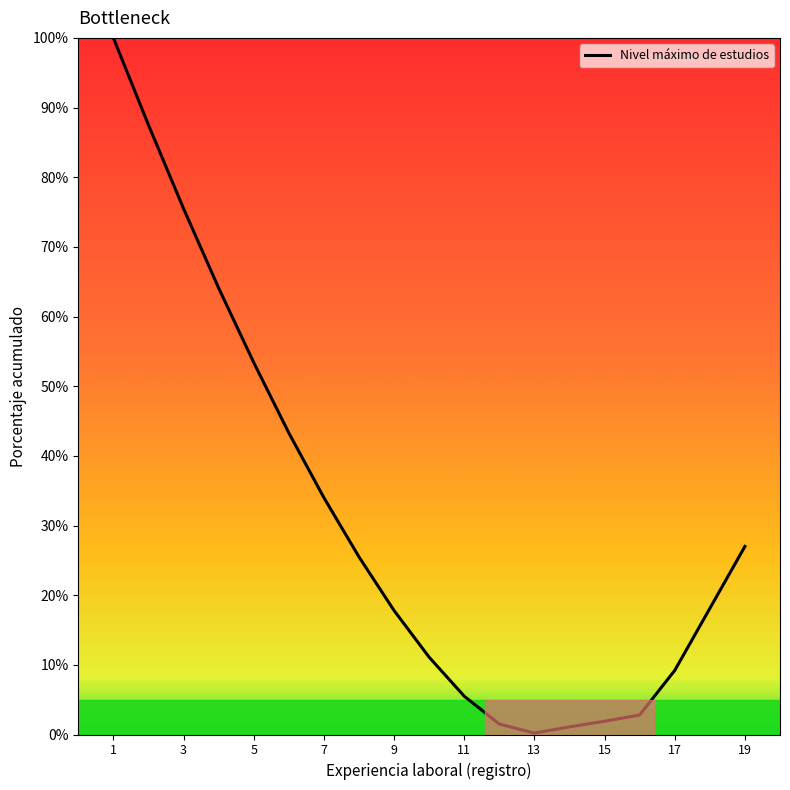

What is the sum of all values?

579.5